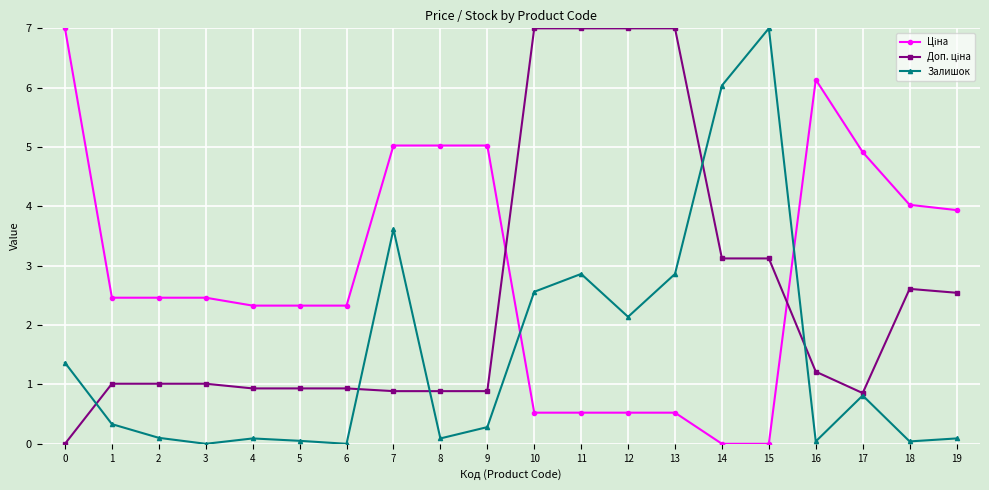

How many lines are shown in the chart?

3